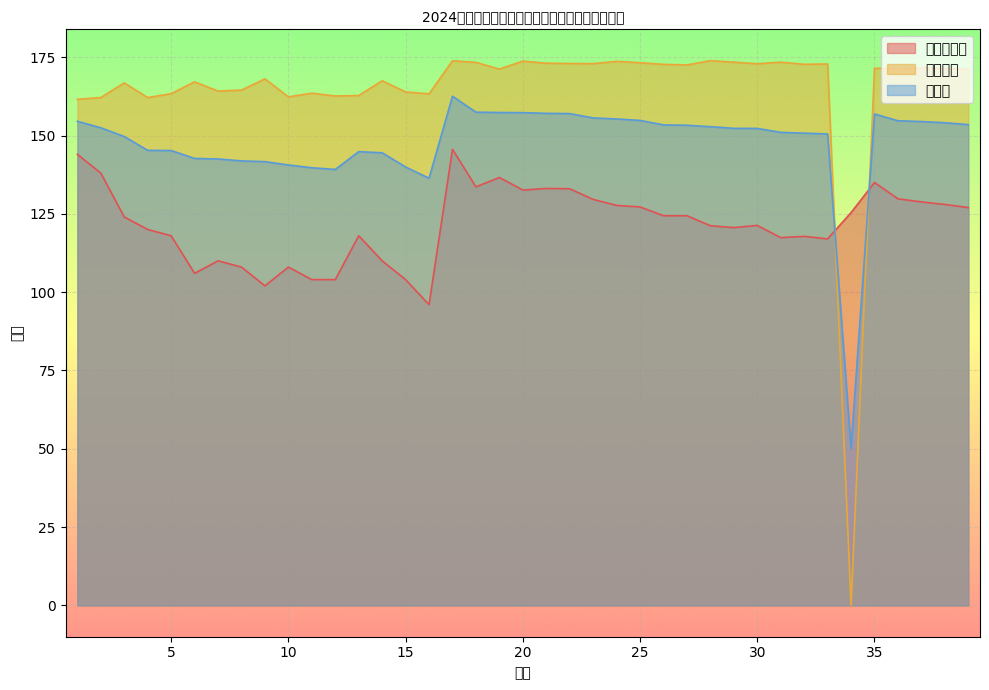

How many intersections are there between 笔试总成绩 and 面试成绩?

2